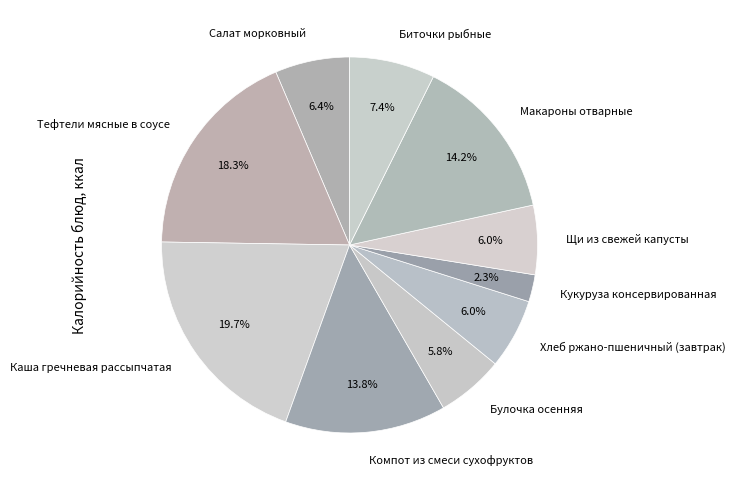

Is there a majority slice in this chart?

No